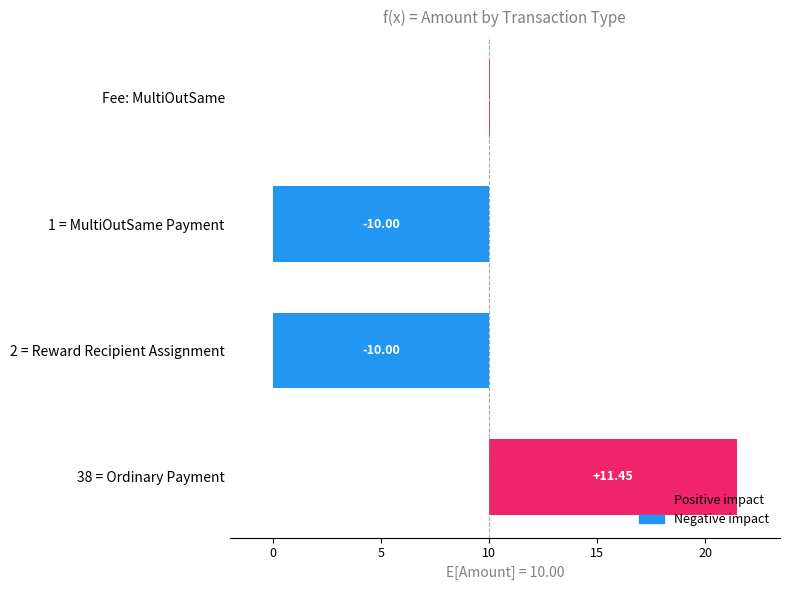

Are the bars horizontal?

Yes